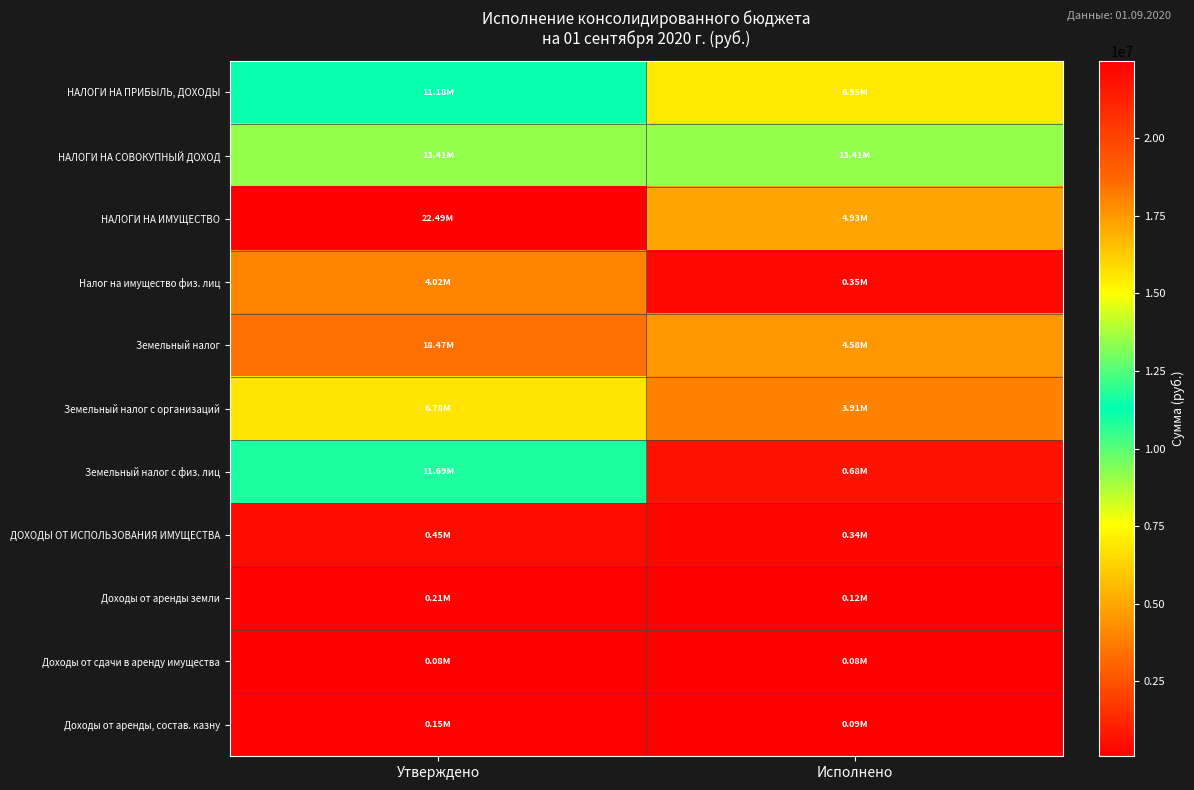

At how many categories does at least one series exceed 3071813?

2